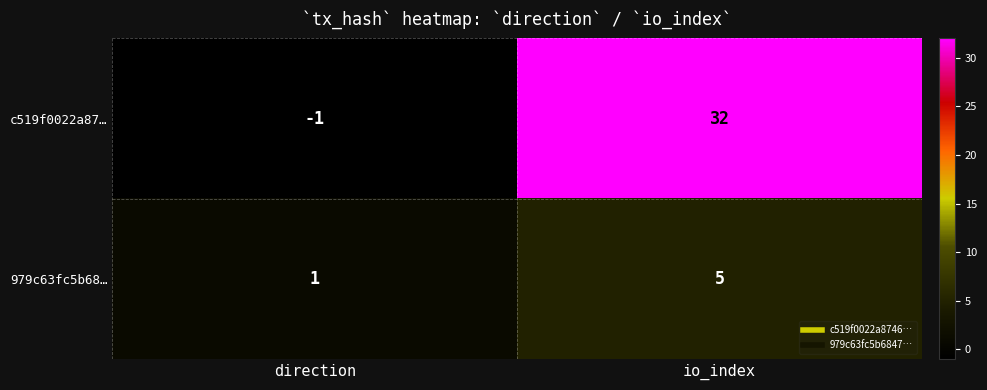

Rank the series by their average value, from lowest to highest.

979c63fc5b68…, c519f0022a87…